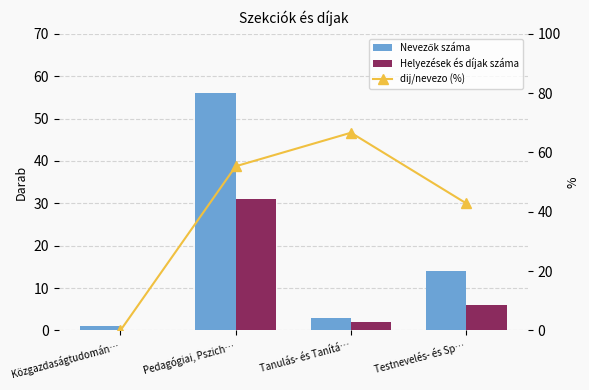

What is the label of the 3rd bar from the left?

Tanulás- és Tanítá…